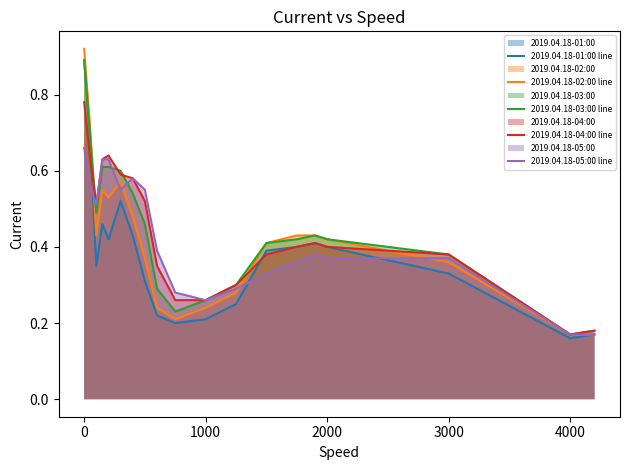

Which series has the largest range (max minus min)?

2019.04.18-02:00 line